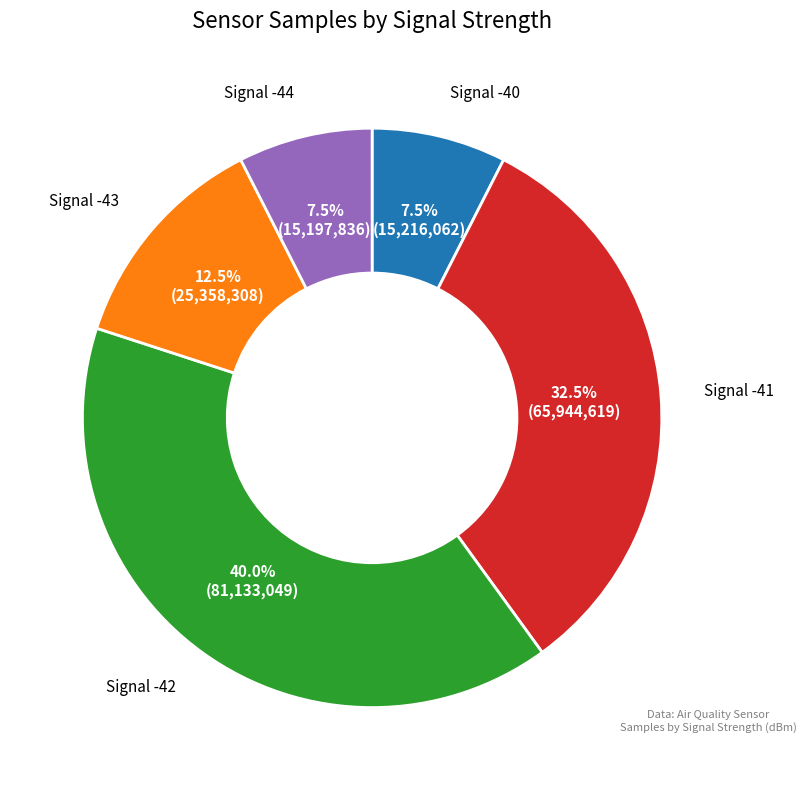

Is there any slice that represents more than half of the pie?

No